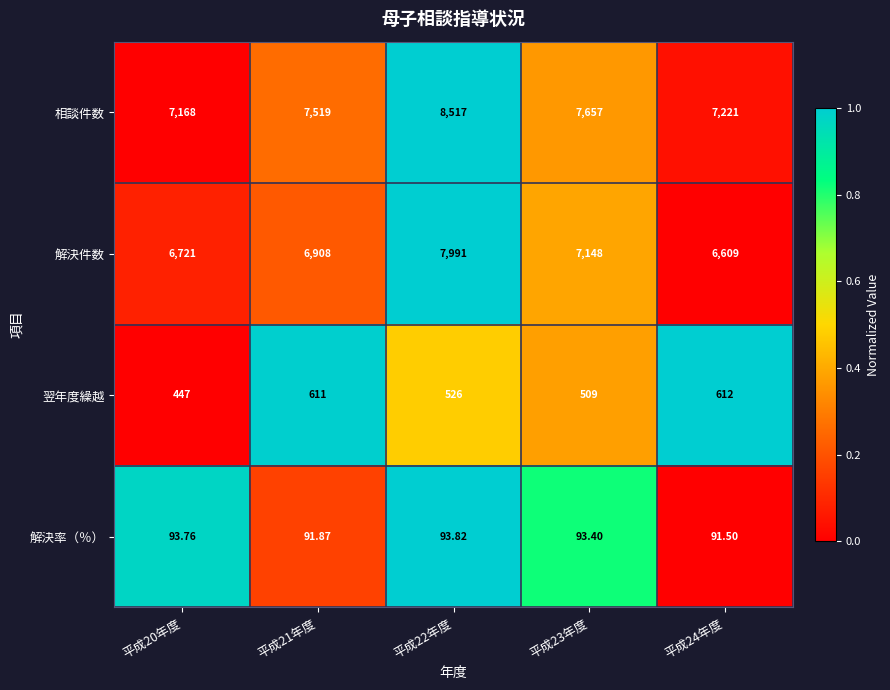

Rank the series at 平成23年度 from highest to lowest value.

相談件数, 解決件数, 翌年度繰越, 解決率（％）